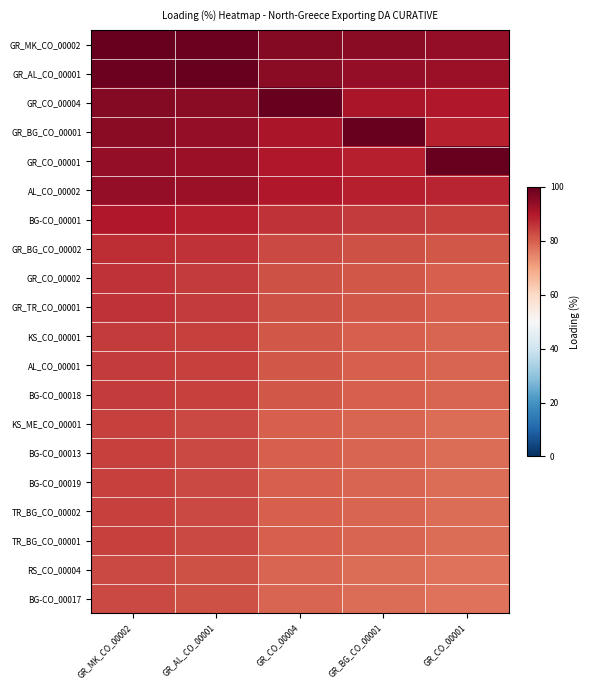

Rank the series by their maximum value, from lowest to highest.

RS_CO_00004, BG-CO_00017, KS_ME_CO_00001, BG-CO_00013, BG-CO_00019, TR_BG_CO_00002, TR_BG_CO_00001, KS_CO_00001, AL_CO_00001, BG-CO_00018, GR_CO_00002, GR_TR_CO_00001, GR_BG_CO_00002, BG-CO_00001, AL_CO_00002, GR_MK_CO_00002, GR_AL_CO_00001, GR_CO_00004, GR_BG_CO_00001, GR_CO_00001